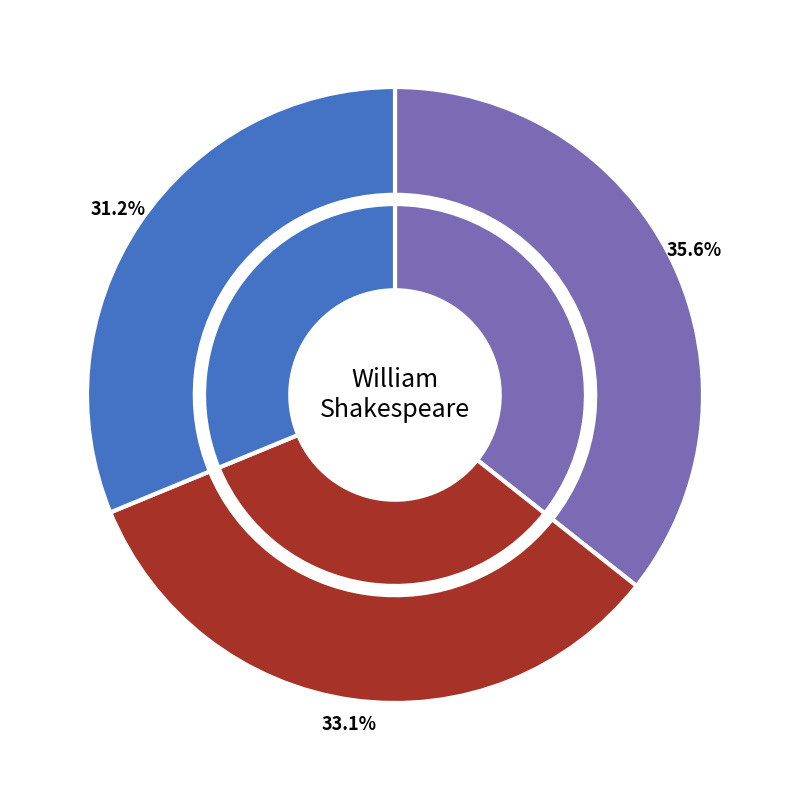

True or false: 2 accounts for 28% of the total.

False